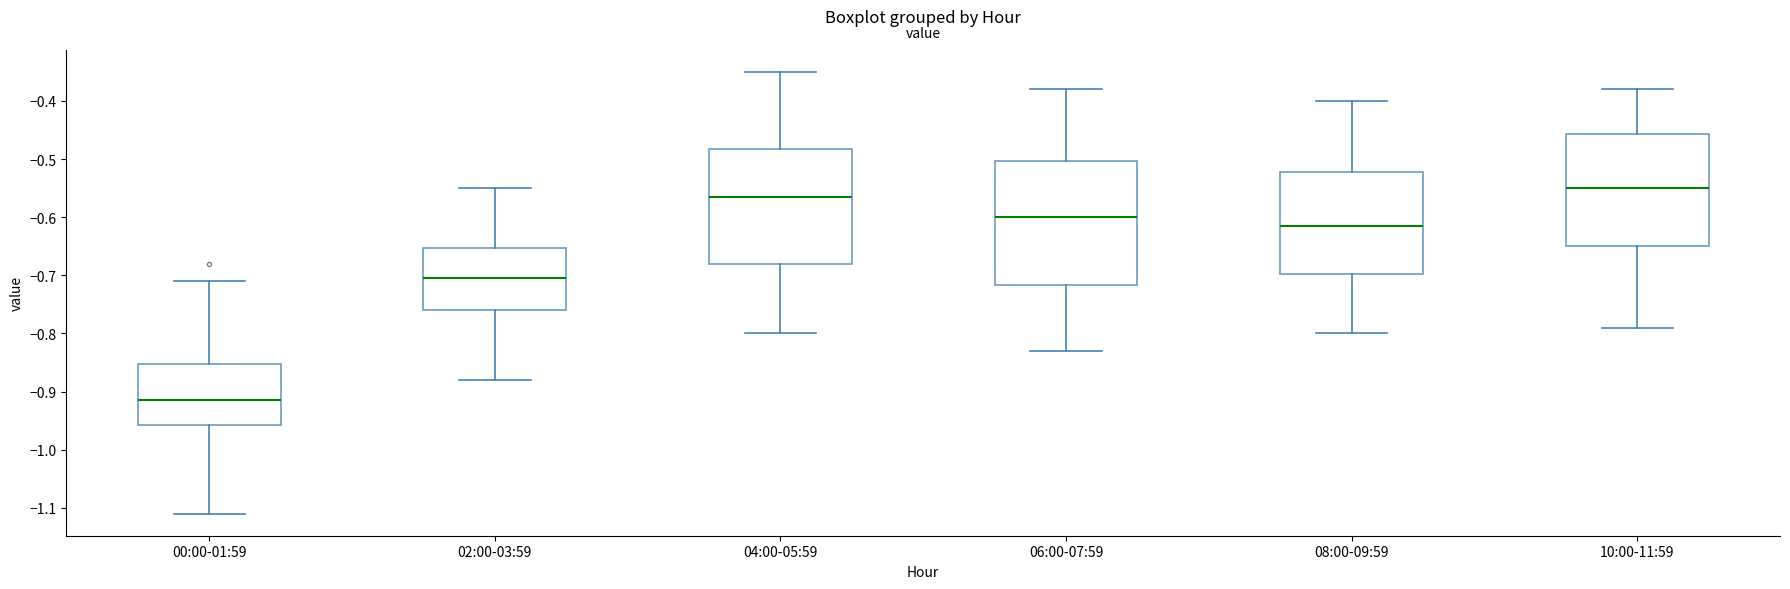

Comparing the boxes themselves (not the whiskers), which one is the tallest?

06:00-07:59